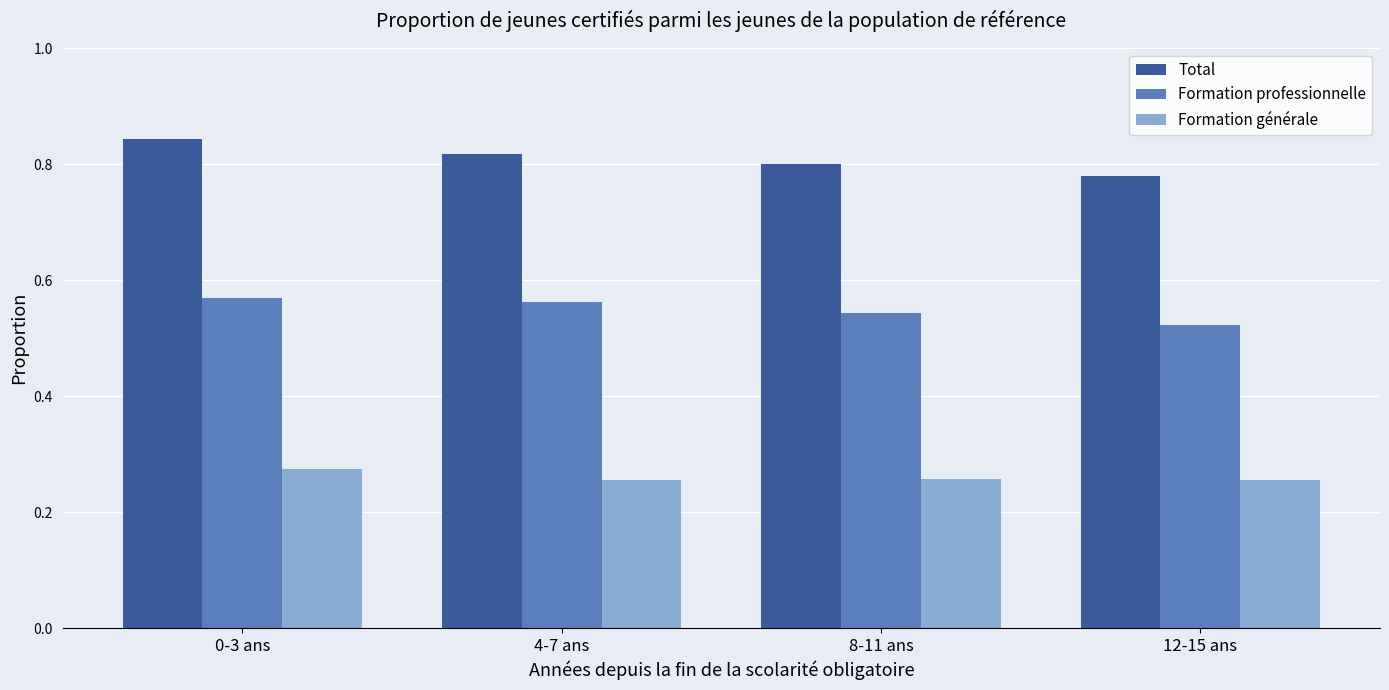

What is the sum of all Total values?

3.2